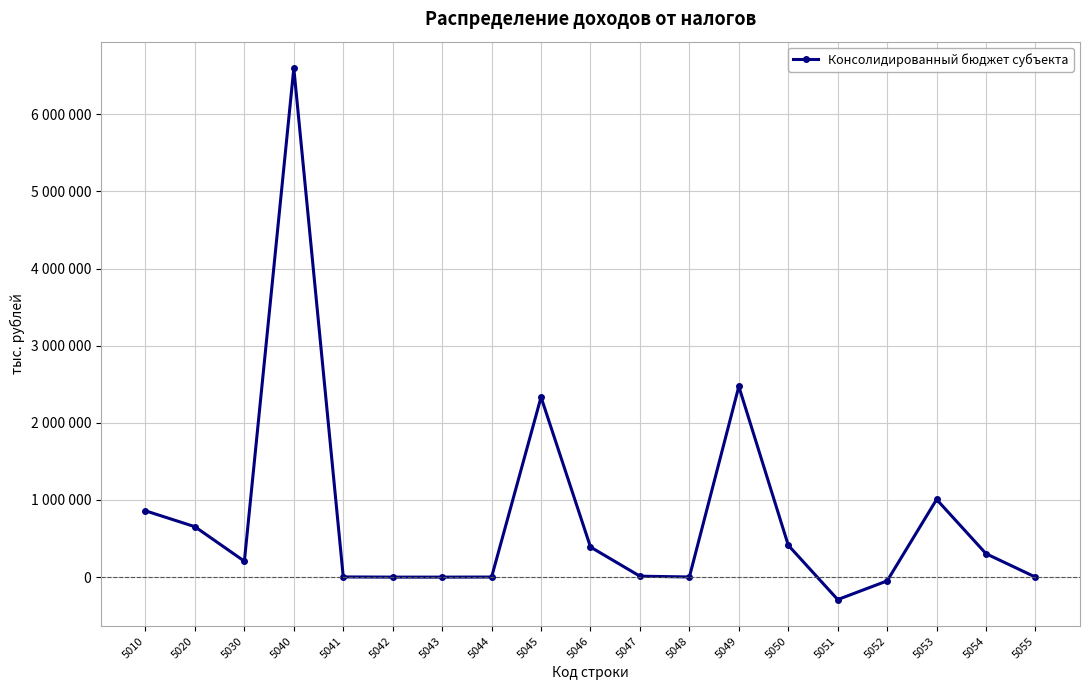

Reading left to right, transcribe all the data shown in this chart.

5010=859564	5020=653429	5030=206135	5040=6596382	5041=2388	5042=-5	5043=36	5044=958	5045=2333264	5046=390033	5047=12128	5048=2027	5049=2471901	5050=413208	5051=-291122	5052=-48665	5053=1006835	5054=303396	5055=0